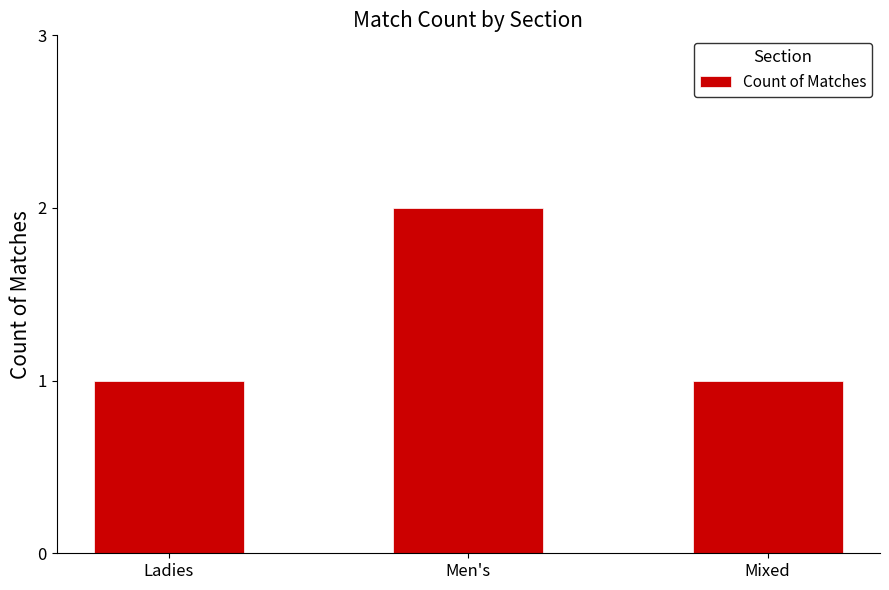

Reading left to right, what are all the values shown in this chart?

1	2	1